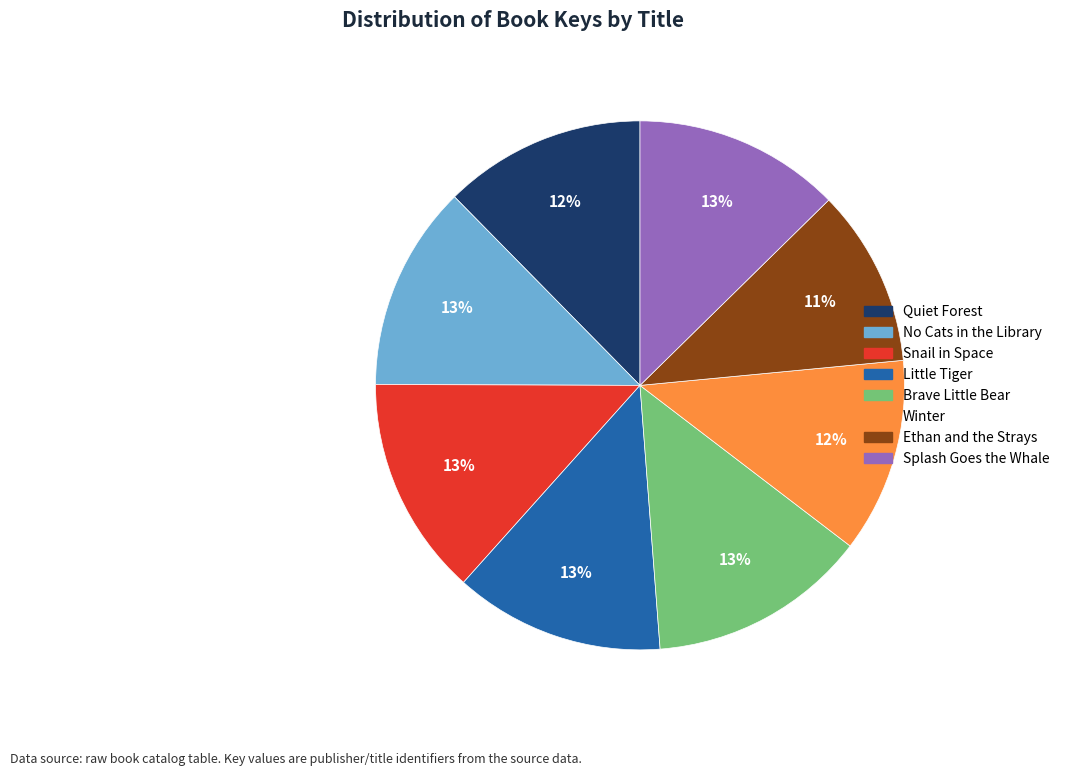

Which category has the smallest portion of the pie?

Ethan and the Strays